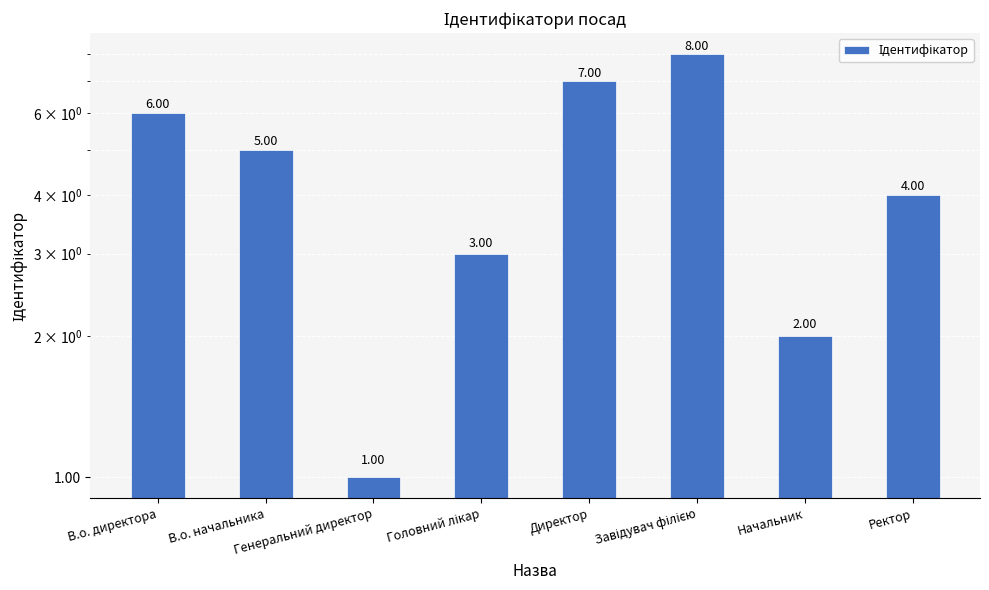

What is the label of the 4th bar from the right?

Директор